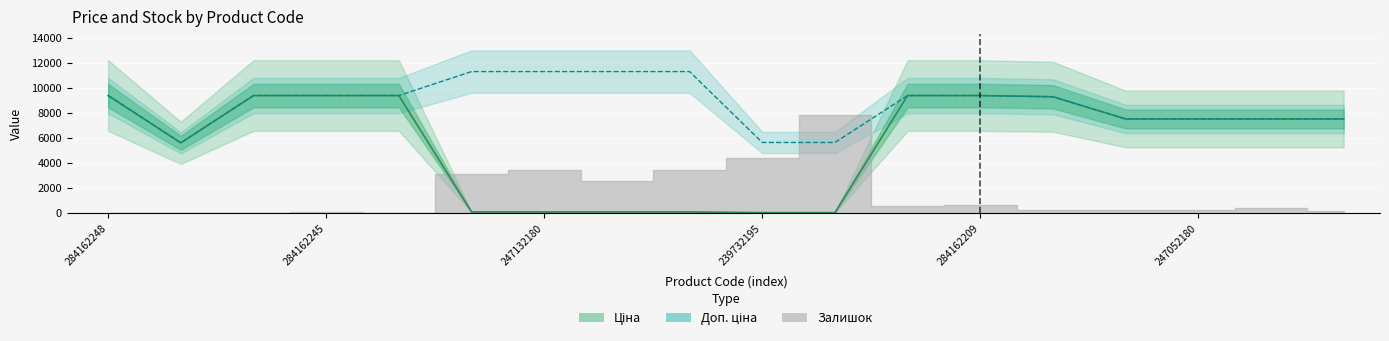

Which series changed the most between 239772195 and 247052180?

Ціна